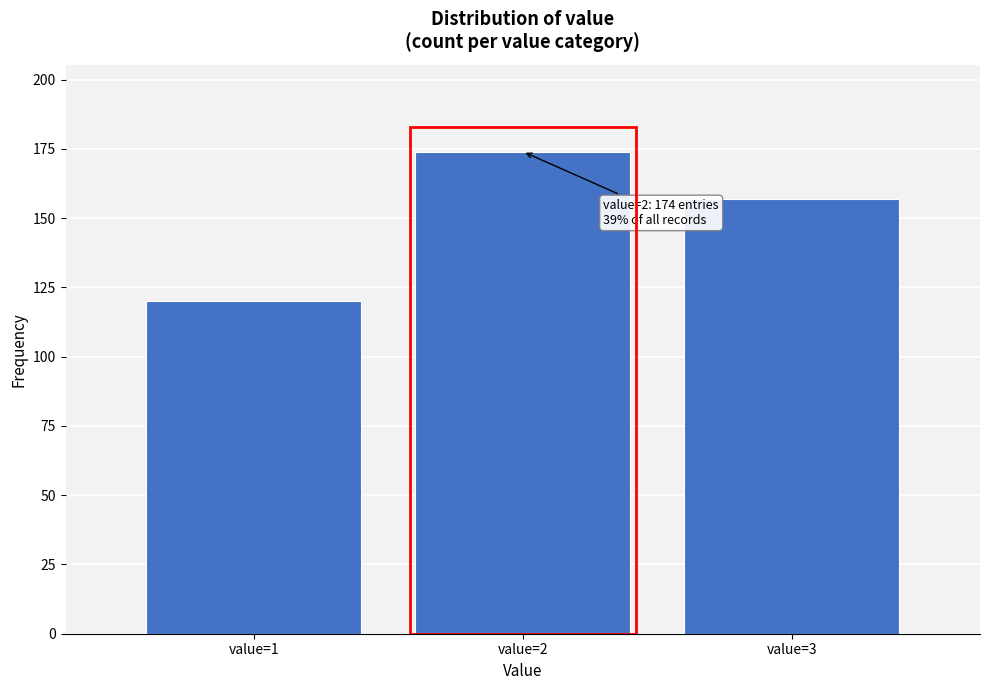

Reading left to right, list all the values displayed in this chart.

value=1=120	value=2=174	value=3=157